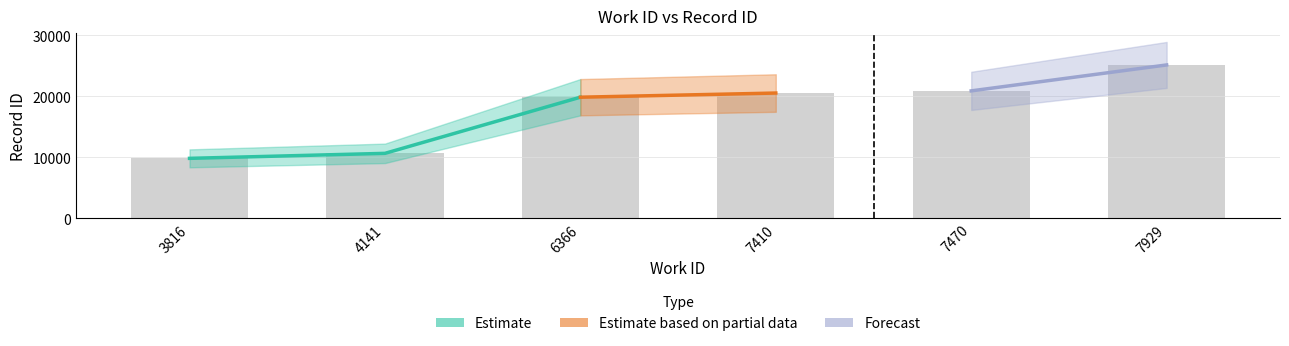

Reading left to right, list all the values displayed in this chart.

9825	10646	19859	20543	20898	25155